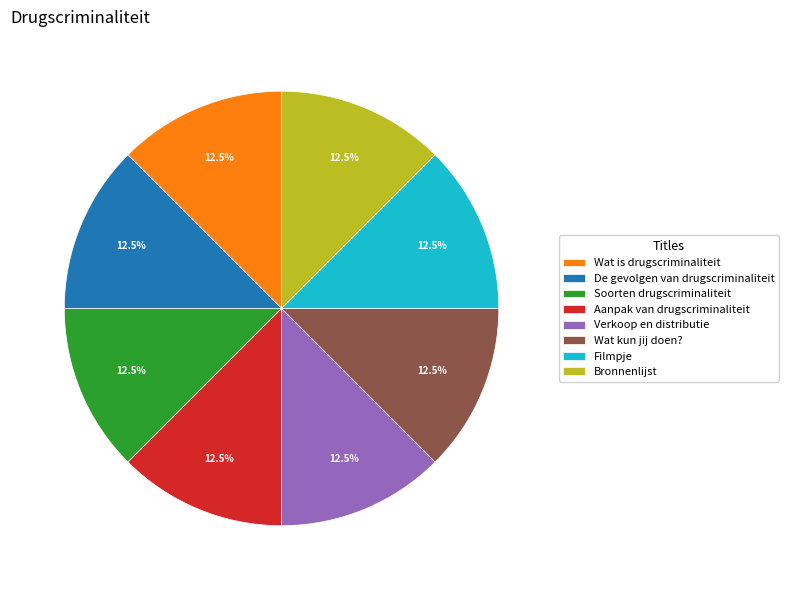

Count the number of slices in the pie.

8